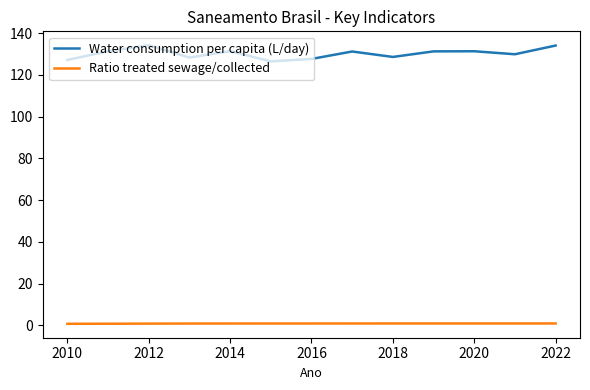

True or false: Water consumption per capita (L/day) and Ratio treated sewage/collected intersect in this chart.

False